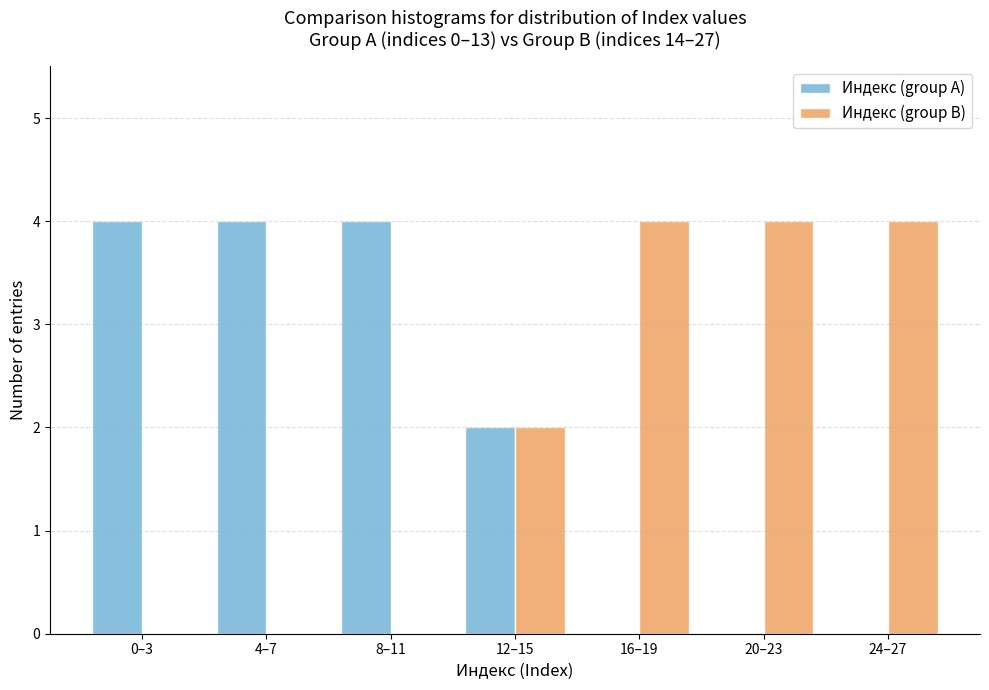

Reading right to left, extract all data points from this chart.

Индекс (group A): 24–27=0	20–23=0	16–19=0	12–15=2	8–11=4	4–7=4	0–3=4
Индекс (group B): 24–27=4	20–23=4	16–19=4	12–15=2	8–11=0	4–7=0	0–3=0